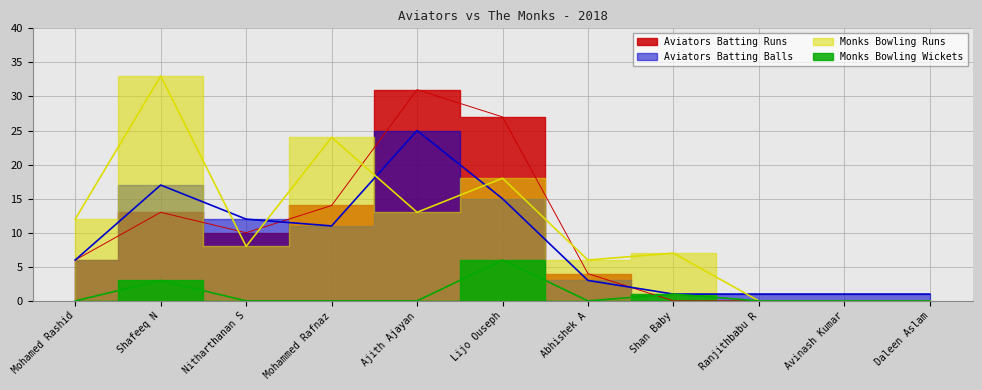

How many data points in Monks Bowling Runs are above 8?

5